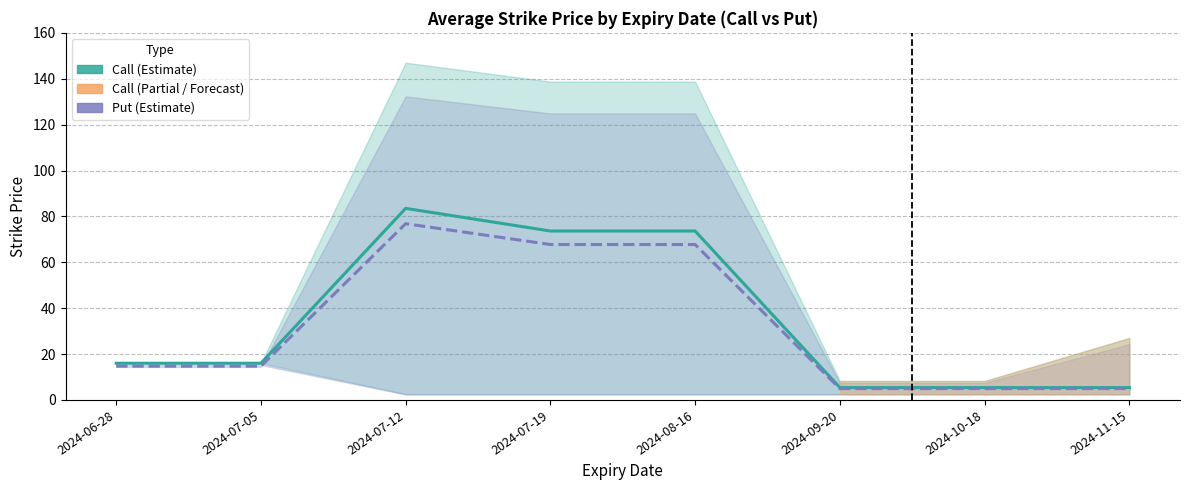

Which series changed the most between 20240719 and 20240719?

Call